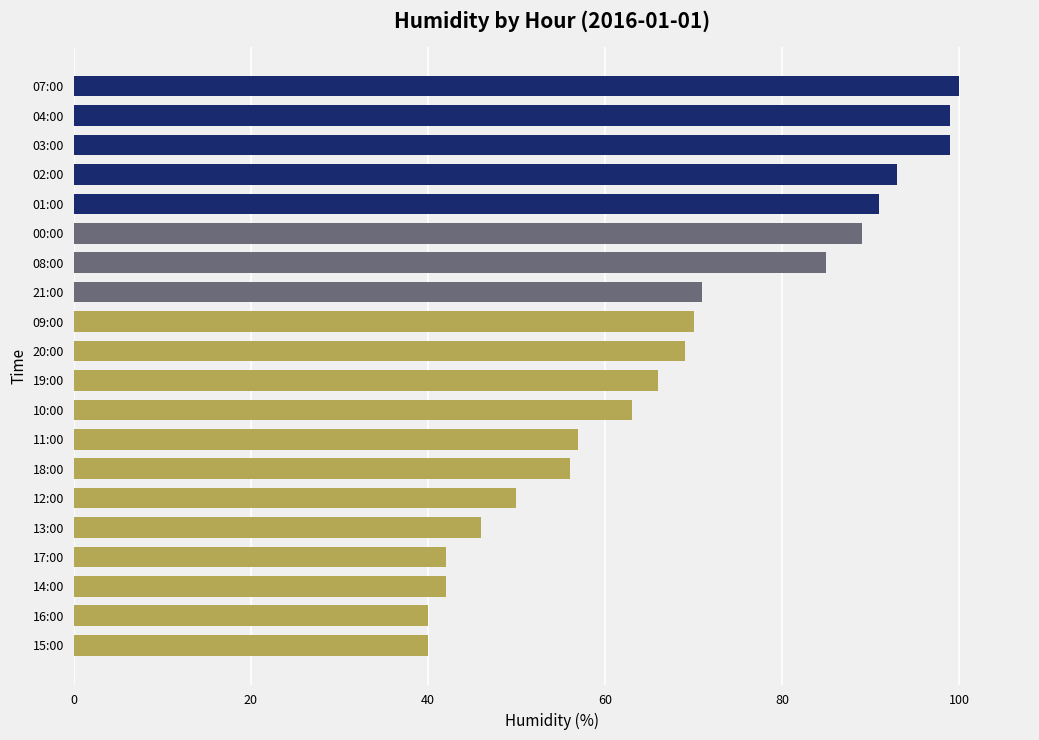

How many distinct data groups are displayed?

1